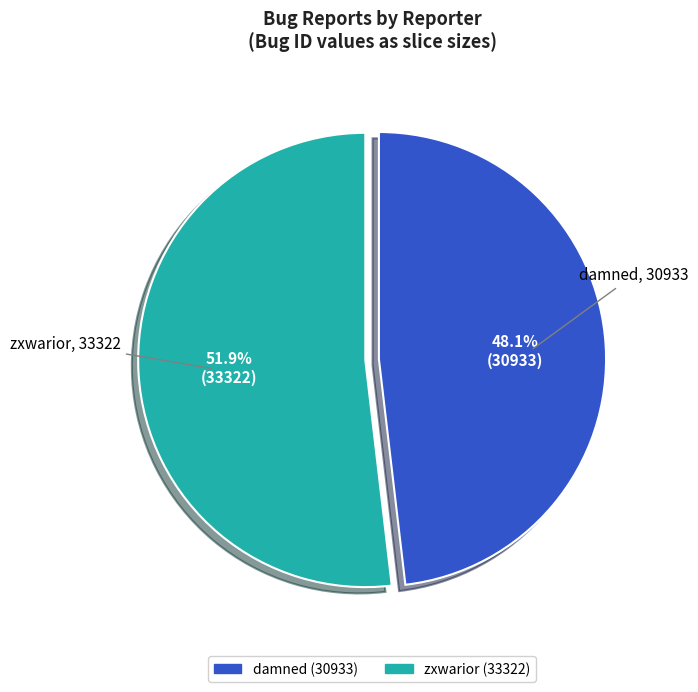

Which category has the smallest portion of the pie?

damned